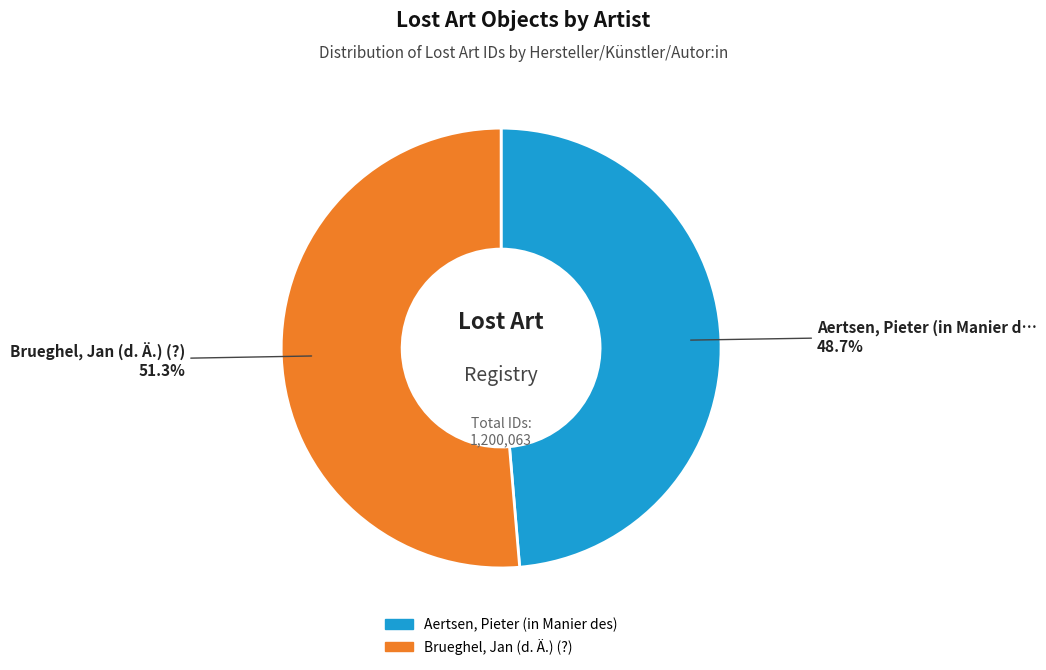

To the nearest percent, what portion does Brueghel, Jan (d. Ä.) (?) represent?

51%